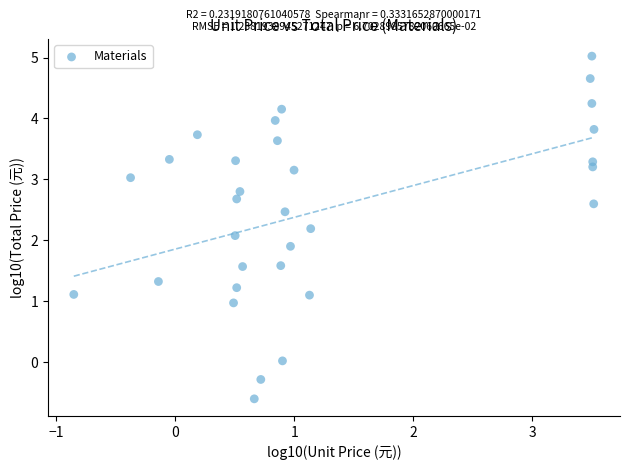

What is the range of X values (max minus min)?

4.4